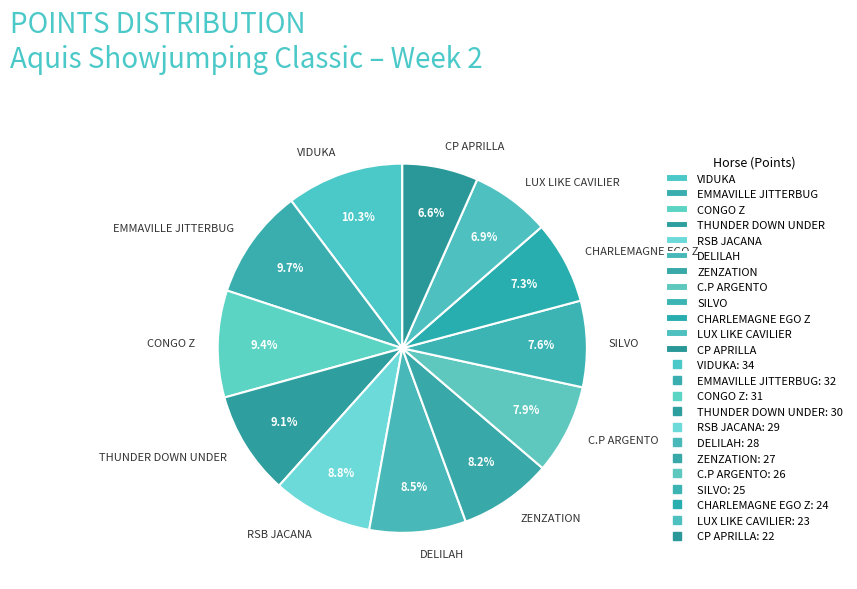

How many segments does this pie chart have?

12